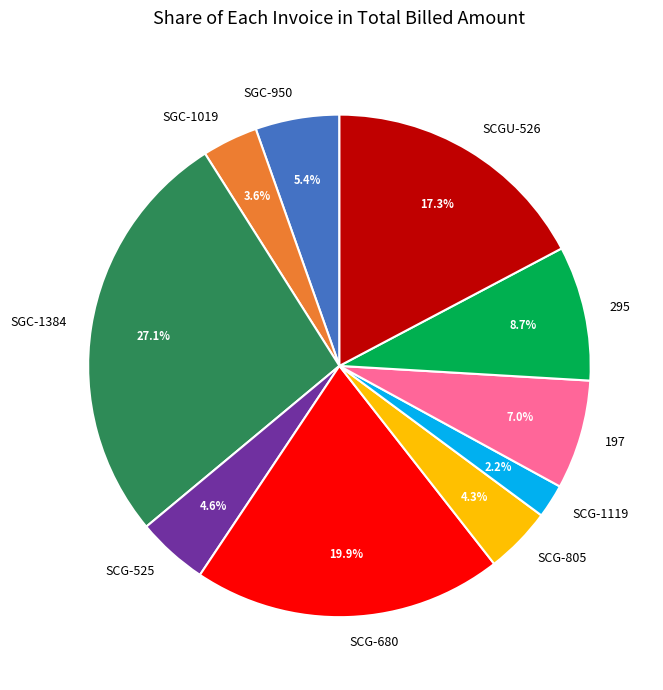

Approximately how many times larger is the value at SCG-525 compared to 295?

0.5